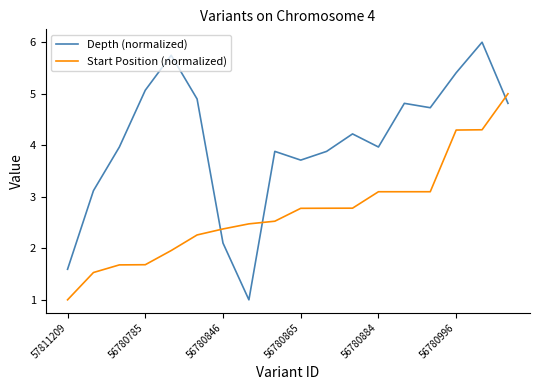

After their last crossing, which series has the higher values: Start Position (normalized) or Depth (normalized)?

Start Position (normalized)